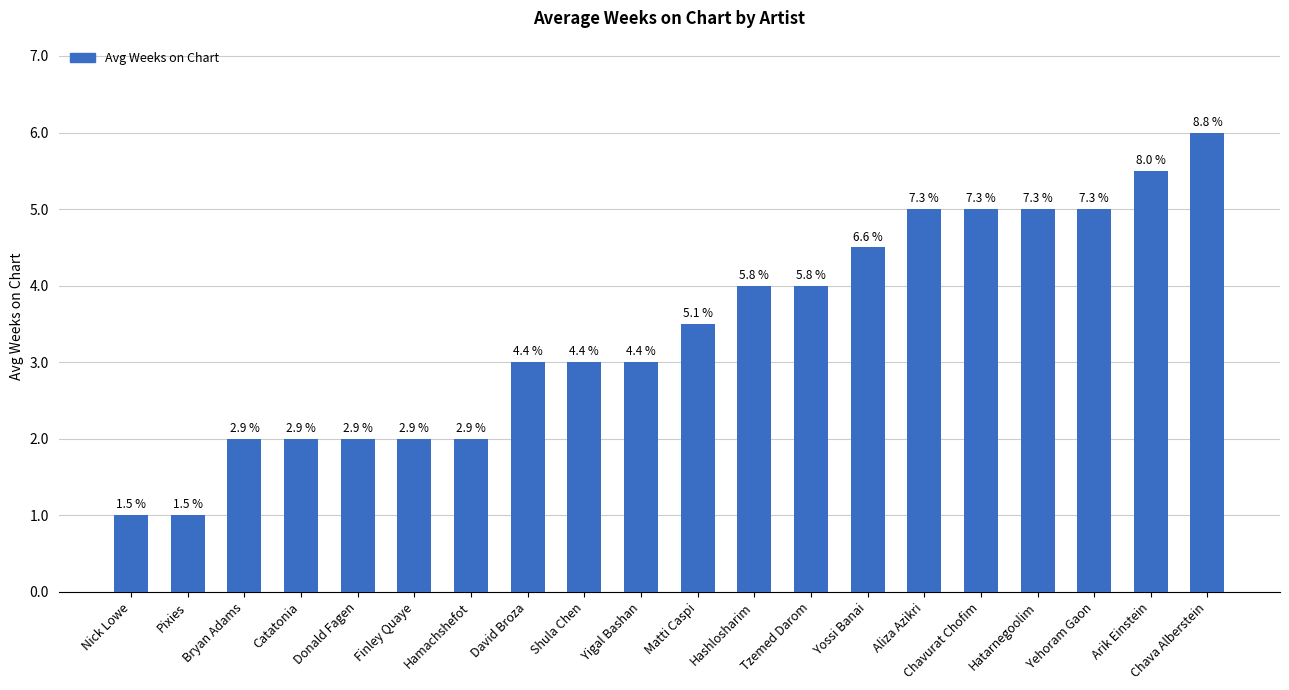

What is the value of the 12th bar from the left?

4.0